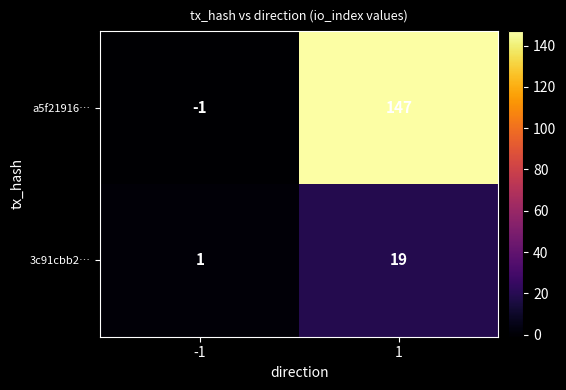

What is the total value across all series at 1?

166